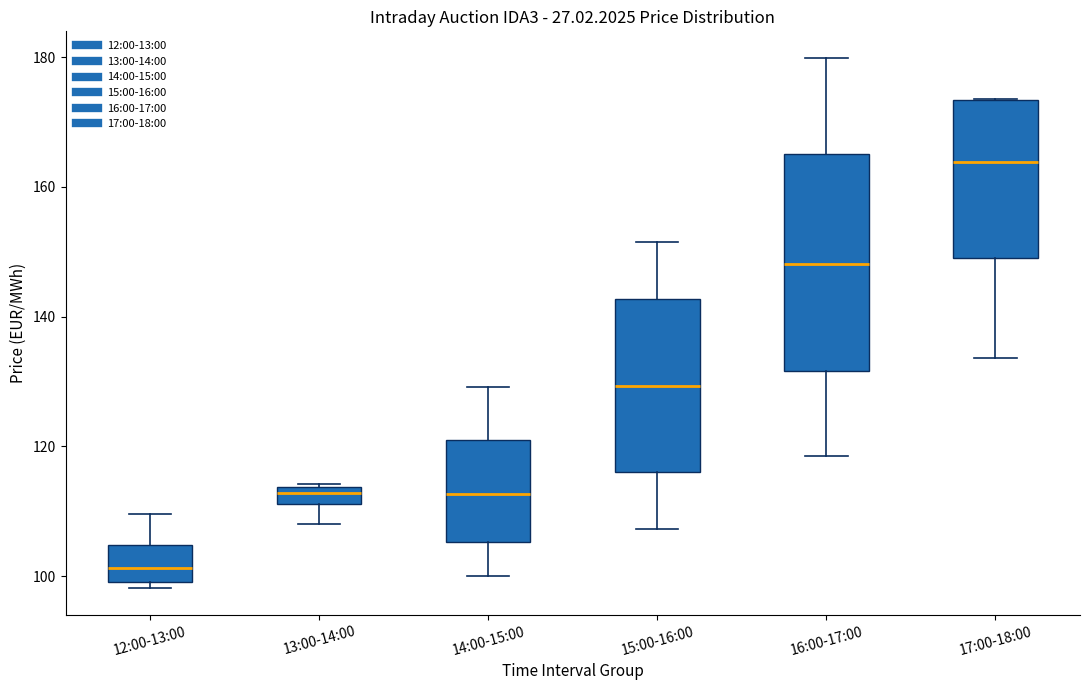

Which box's median line is the lowest?

12:00-13:00